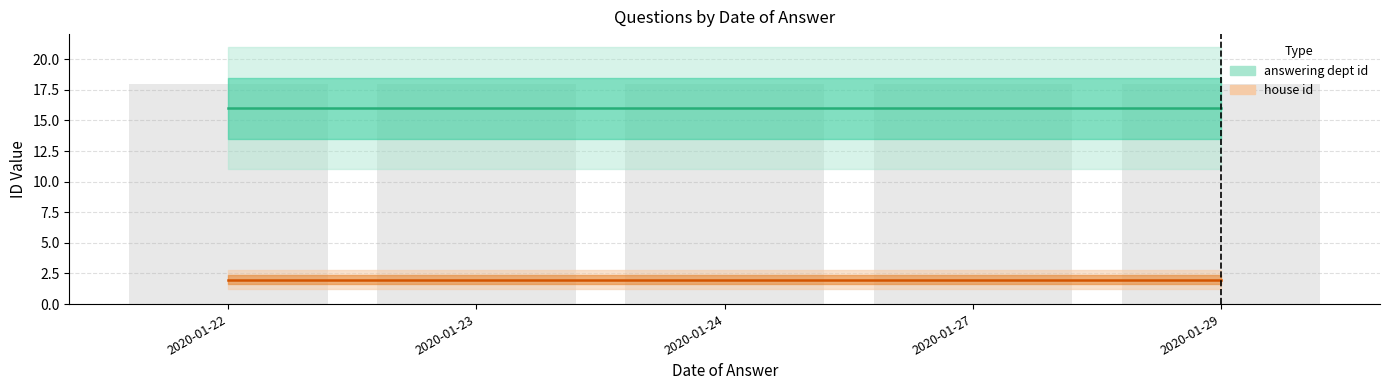

Does the chart contain stacked bars?

No